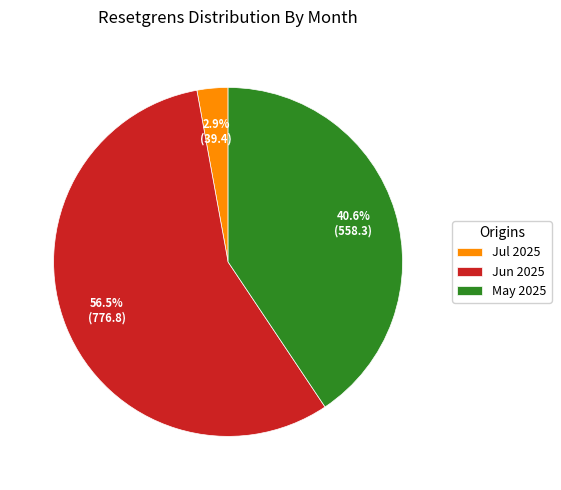

How many segments does this pie chart have?

3